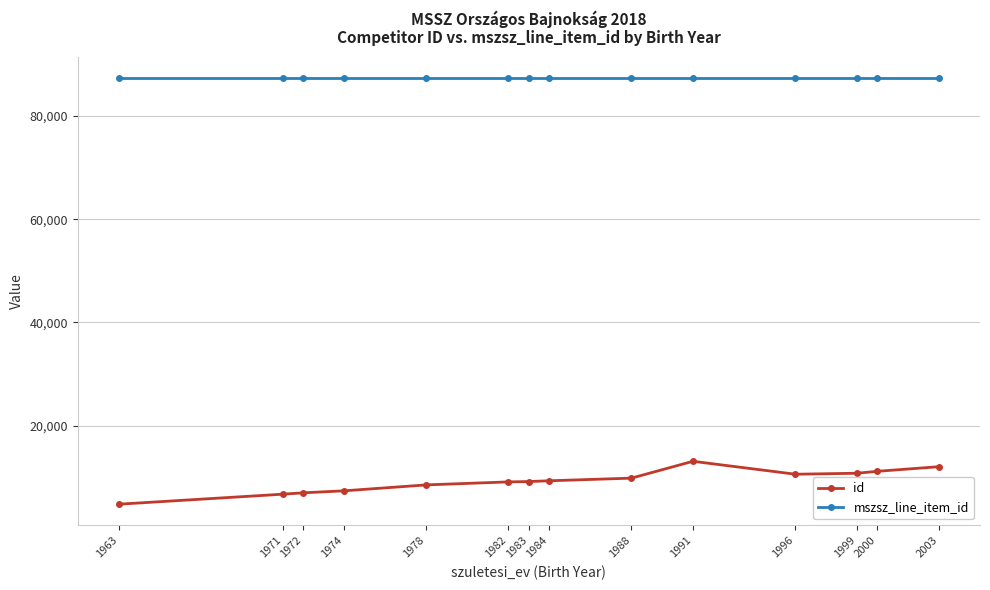

Which series has the largest range (max minus min)?

id